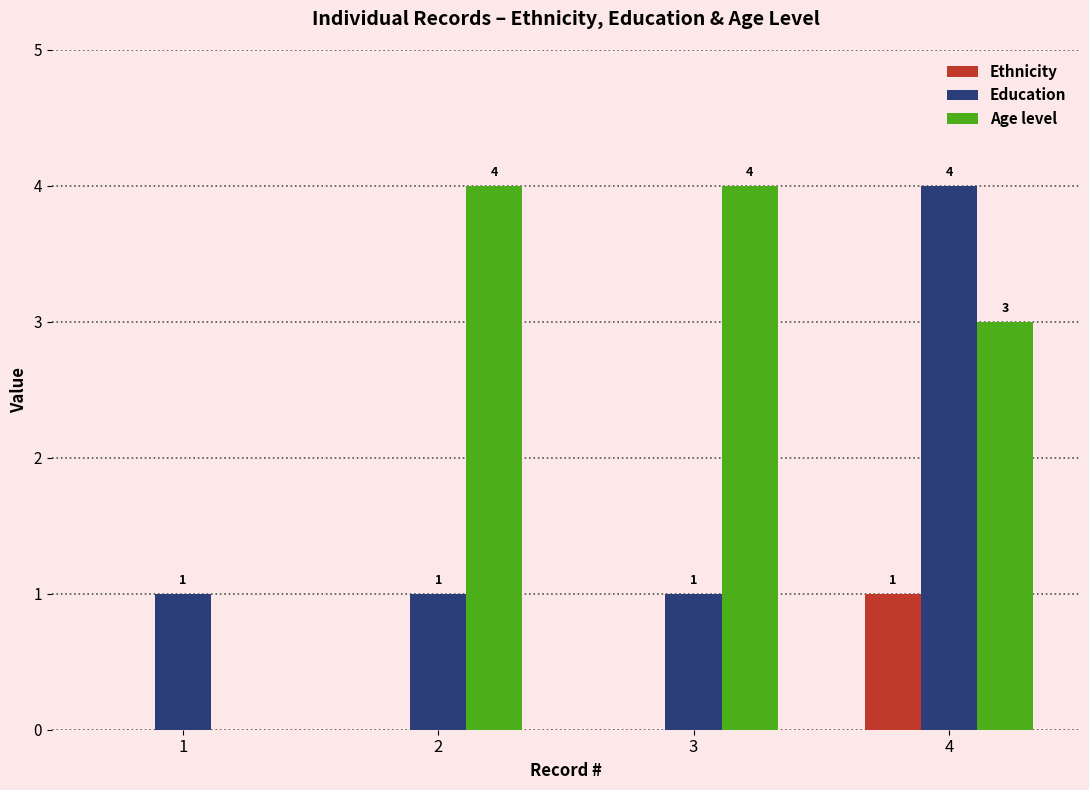

Is it true that Education equals 4 at 4?

True